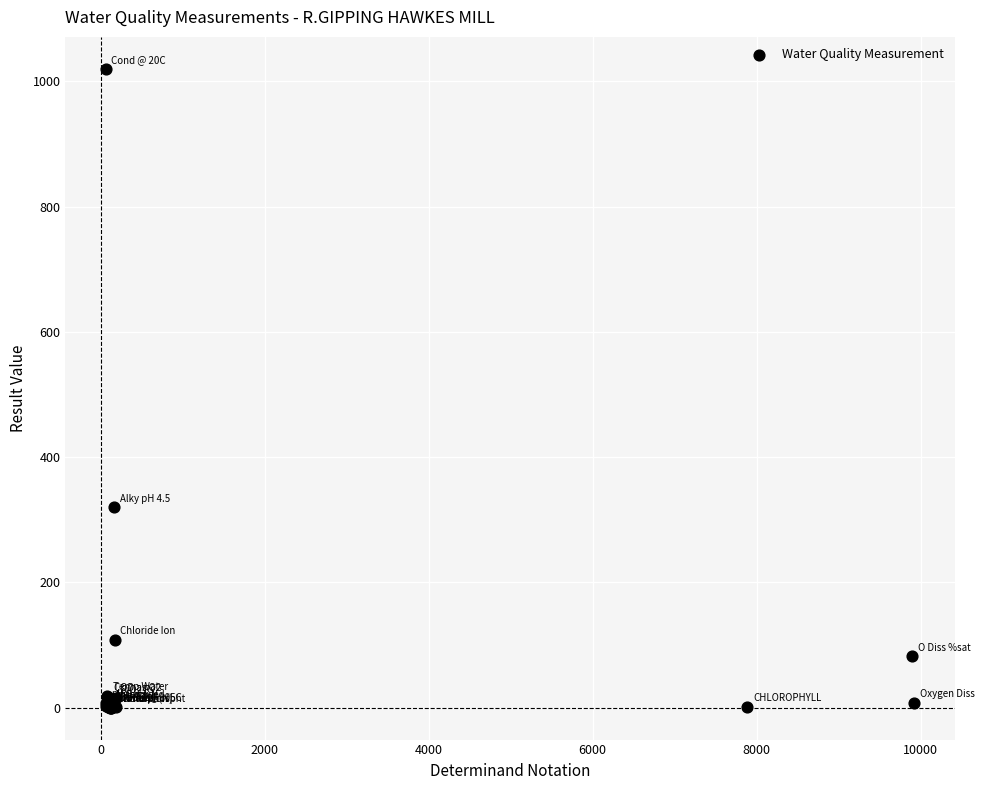

What Y value in the scatter plot is closest to 510?

320.0